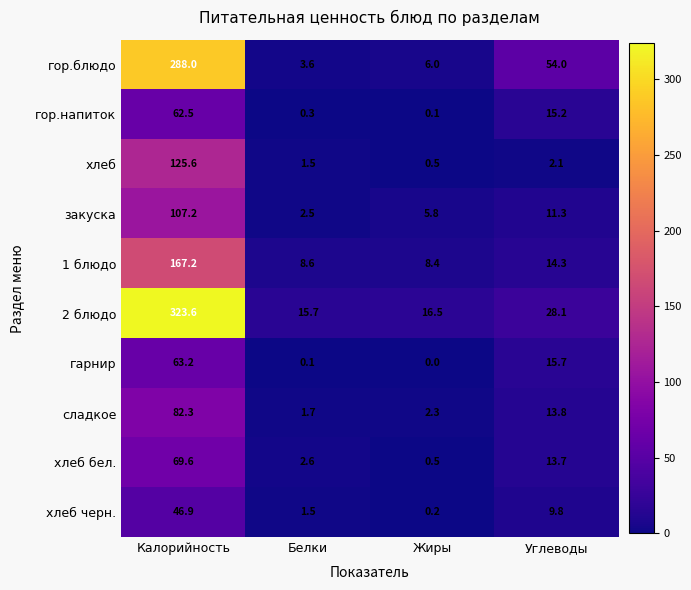

Rank the series at Калорийность from highest to lowest value.

2 блюдо, гор.блюдо, 1 блюдо, хлеб, закуска, сладкое, хлеб бел., гарнир, гор.напиток, хлеб черн.